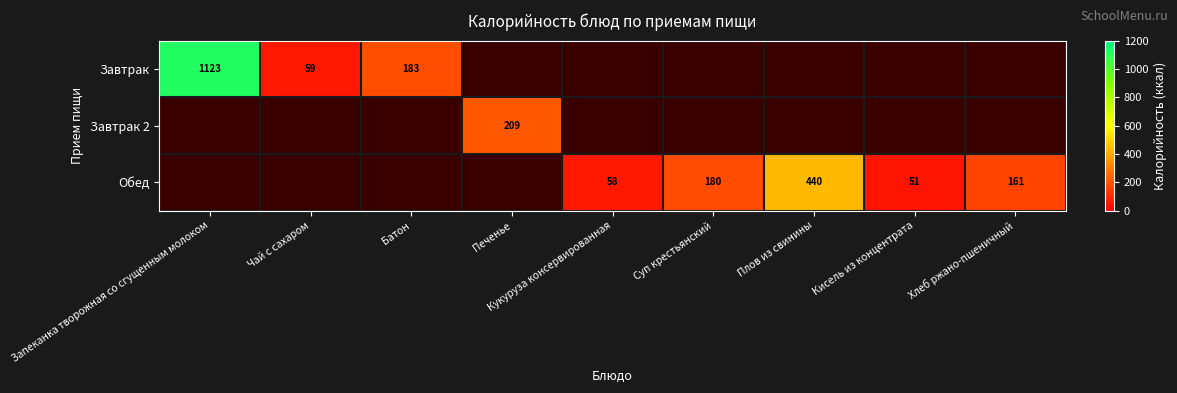

The Обед series shows 440 at Плов из свинины. True or false?

True